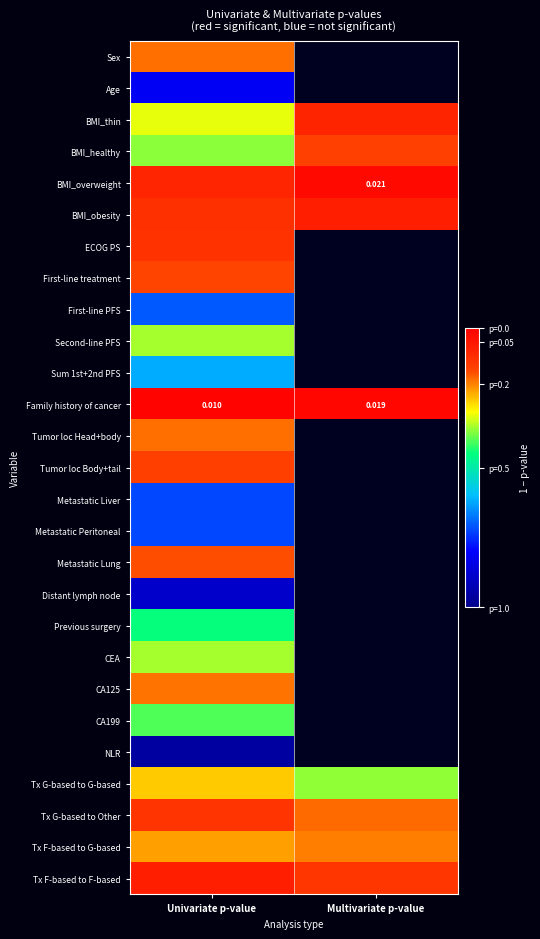

Is it true that Tx G-based to G-based equals 1.2 at Univariate p-value?

False